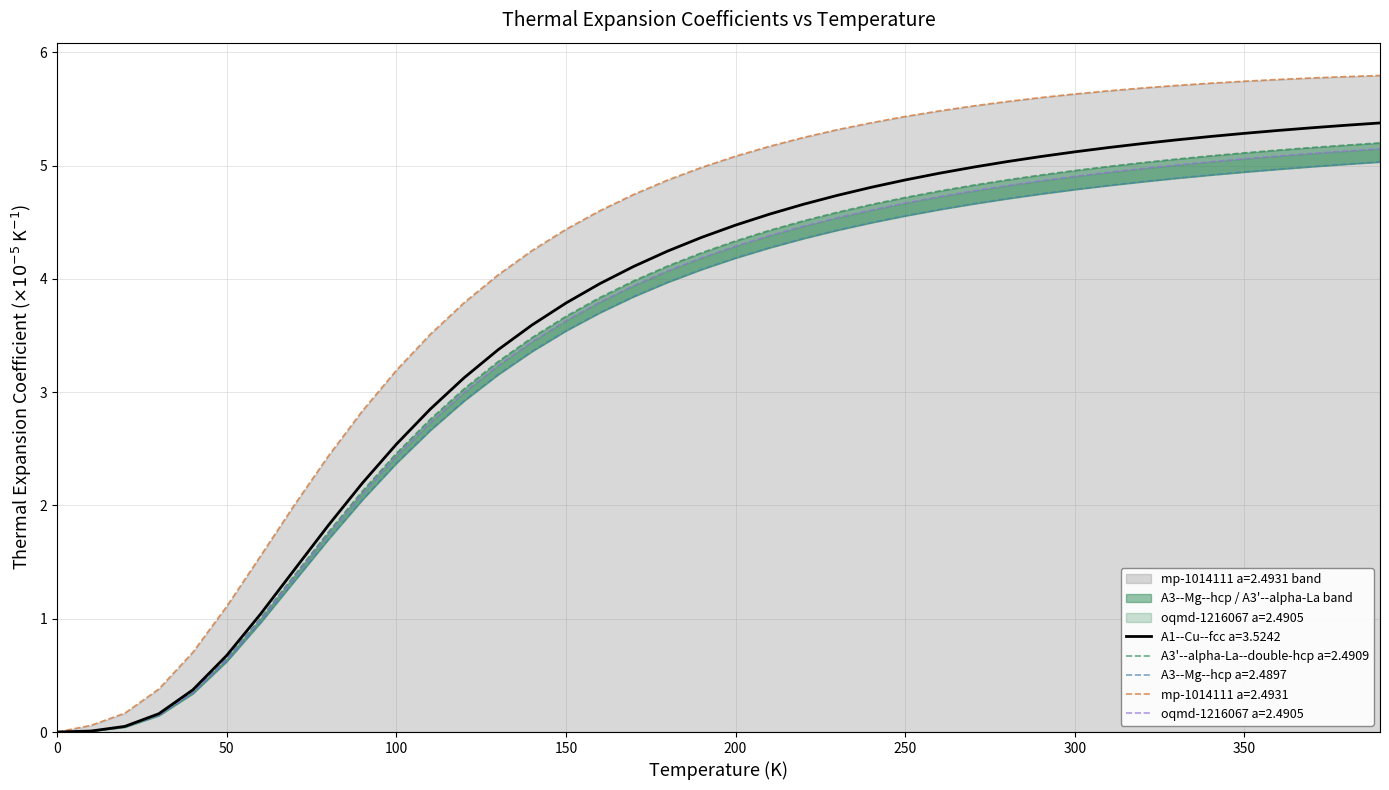

What is the maximum value for A1--Cu--fcc a=3.5242?

5.4